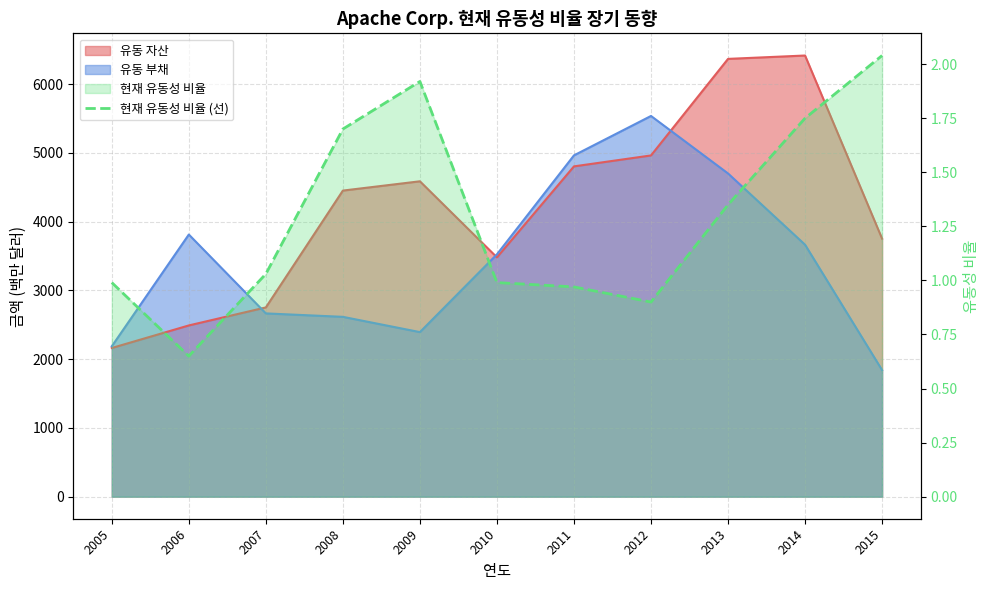

At which label is the value closest to 1?

2005